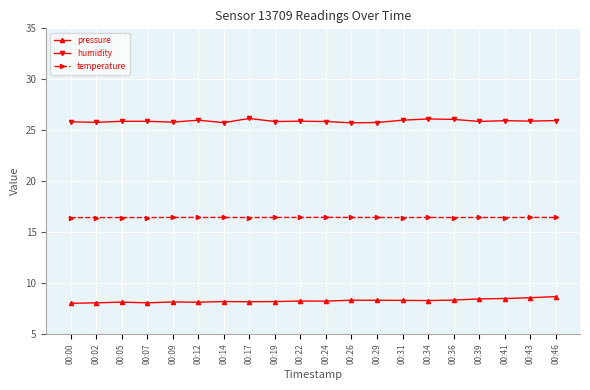

What is the value of the humidity point at the 3rd from the left?

25.9